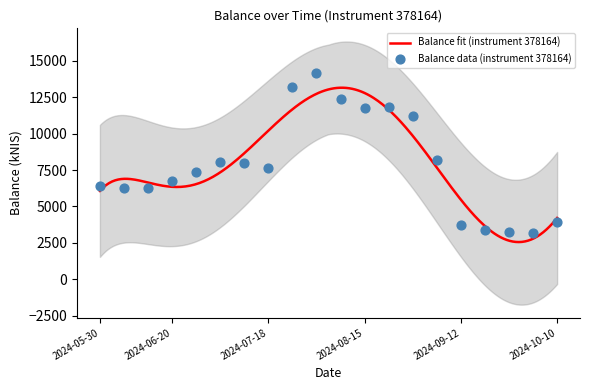

Between 2024-09-19 and 2024-10-10, which is larger?

2024-10-10